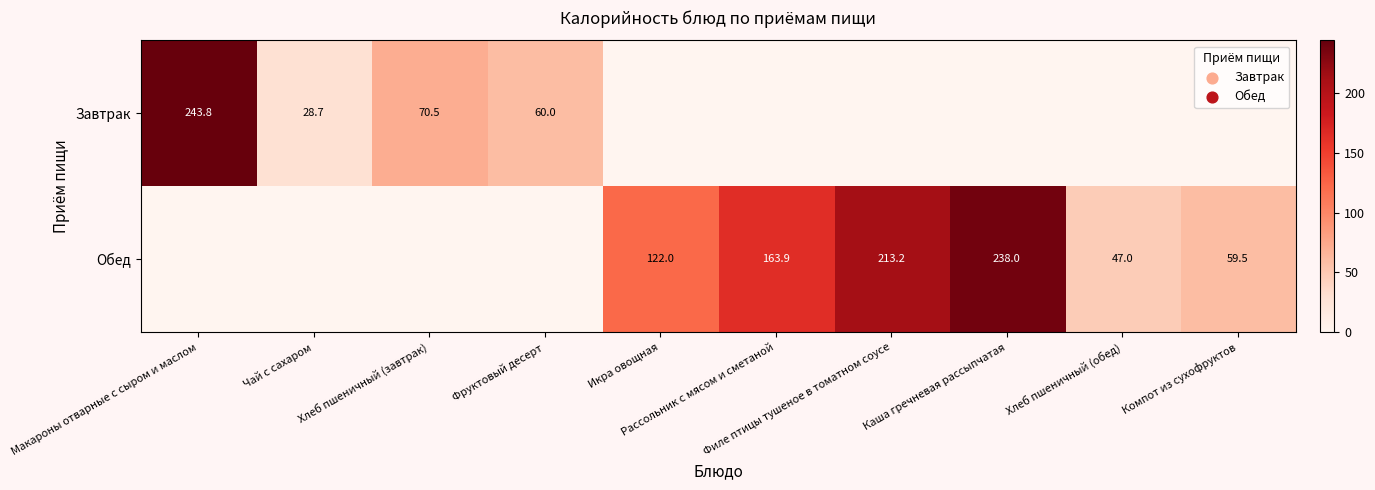

Rank the series by their maximum value, from highest to lowest.

Завтрак, Обед